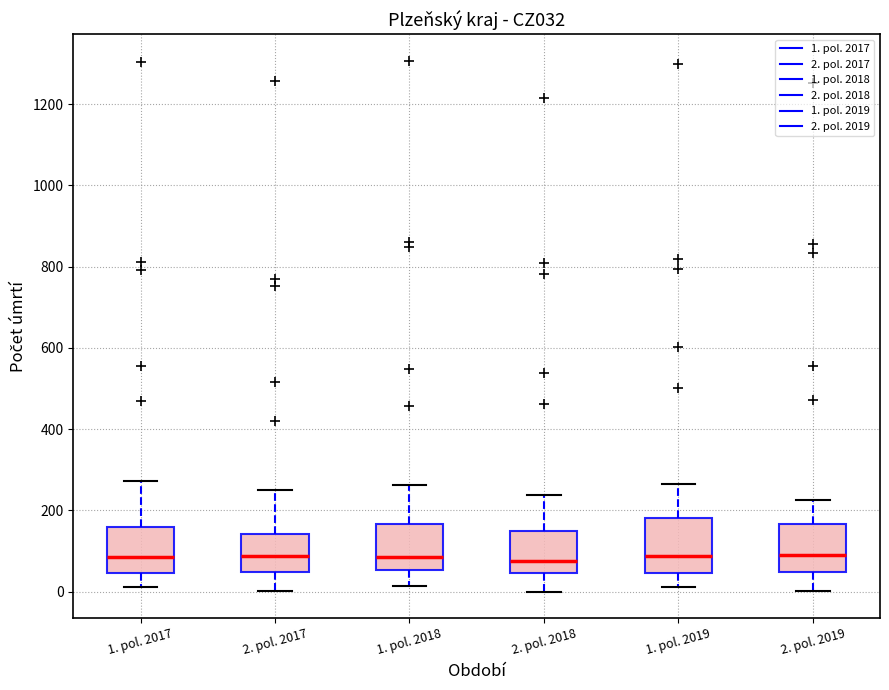

Reading left to right, read every box against the y-axis: the position of its median line, the range the box covers, and the ends of its whiskers. The values are not printed on the chart, so give them approximately, as read against the axis.

1. pol. 2017: median 80, box 40 to 160, whiskers 20 to 280
2. pol. 2017: median 80, box 40 to 140, whiskers 0 to 260
1. pol. 2018: median 80, box 60 to 160, whiskers 20 to 260
2. pol. 2018: median 80, box 40 to 140, whiskers 0 to 240
1. pol. 2019: median 80, box 40 to 180, whiskers 20 to 260
2. pol. 2019: median 80, box 40 to 160, whiskers 0 to 220